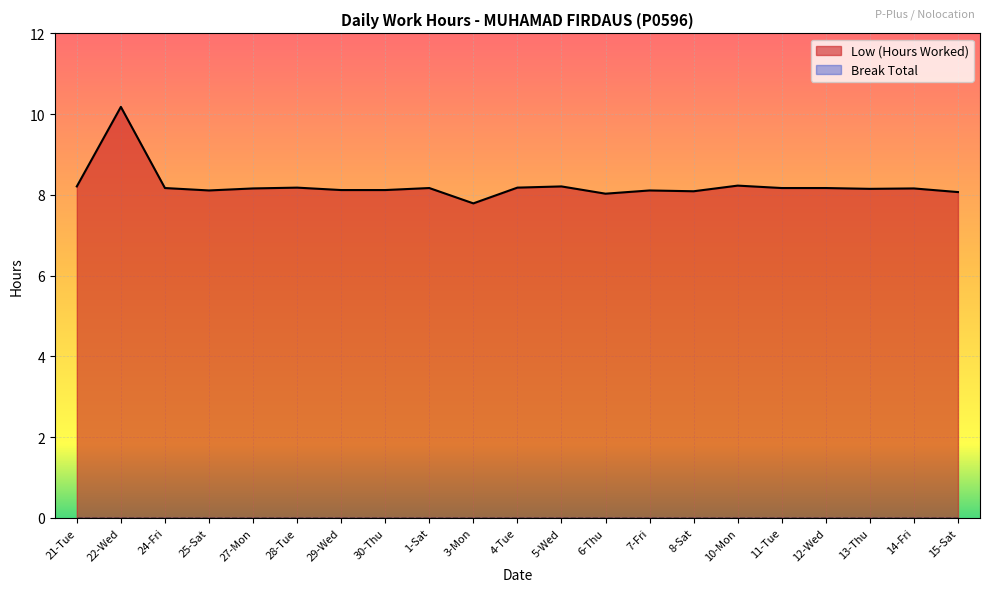

How many lines are shown in the chart?

2